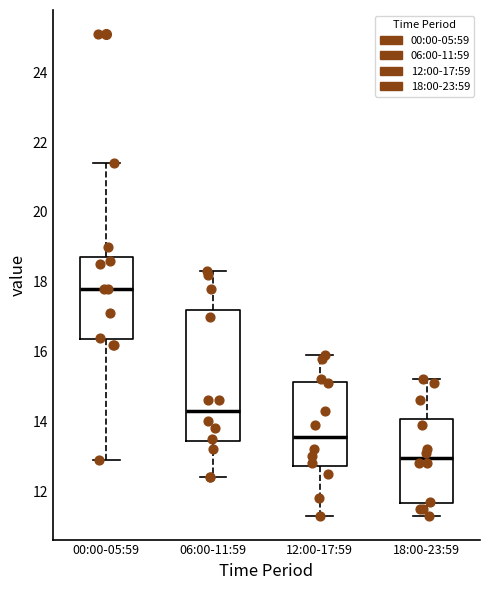

Which box's median line is the highest?

00:00-05:59